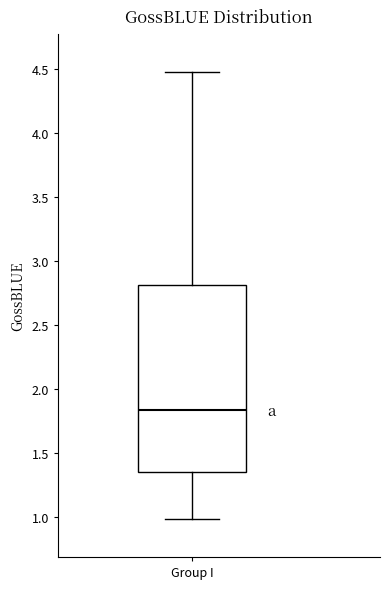

Read this box plot against the y-axis: the position of the median line, the range covered by the box, and the ends of both whiskers. The values are not printed on the chart, so give them approximately, as read against the axis.

median 1.85, box 1.35 to 2.80, whiskers 1.00 to 4.45